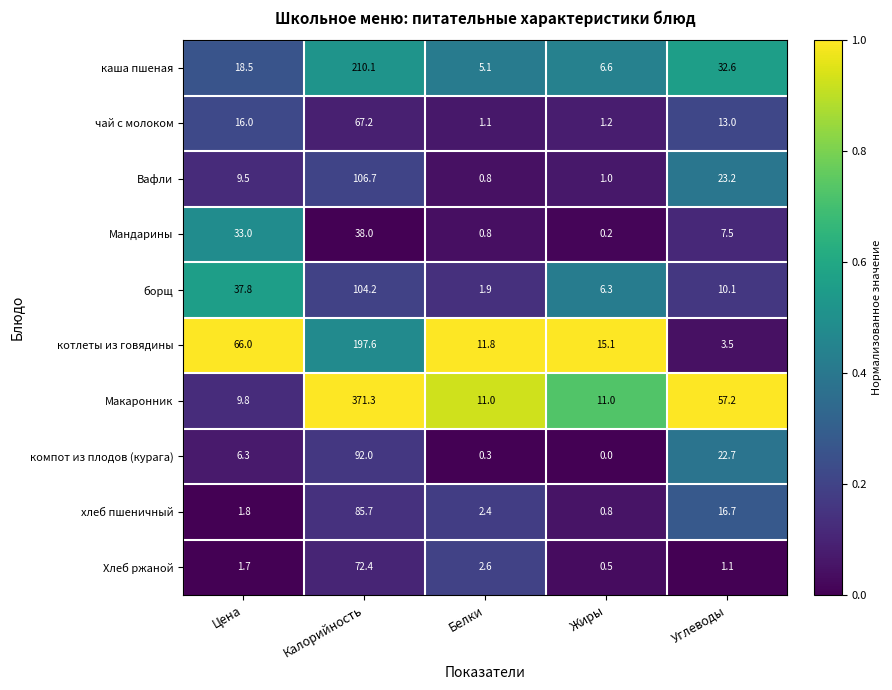

How many values in the Макаронник series are below 11?

1